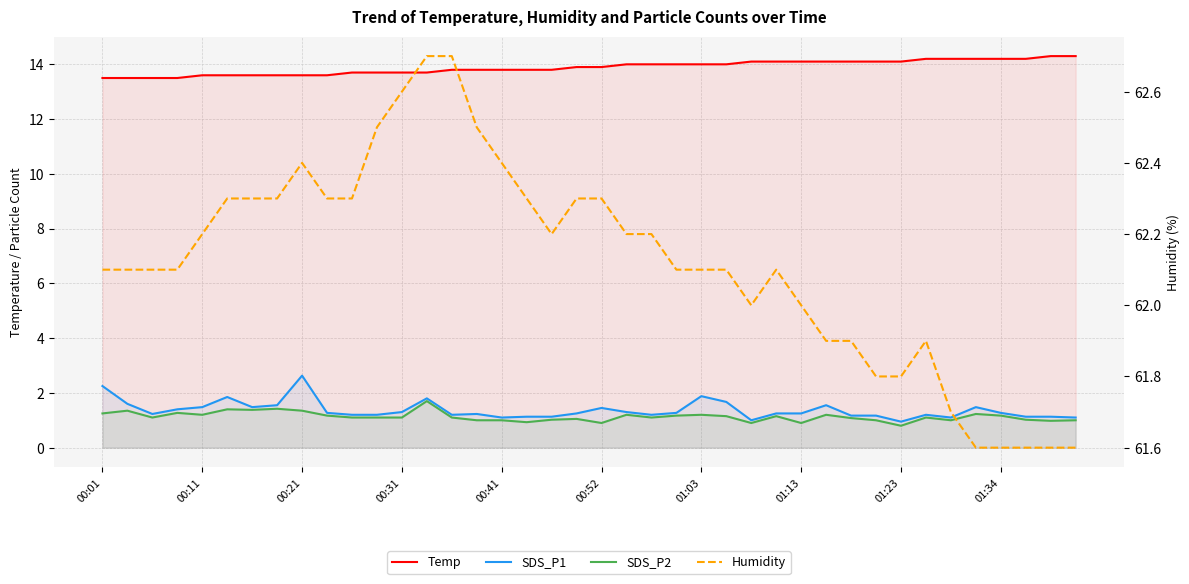

True or false: SDS_P1 and Temp intersect in this chart.

False